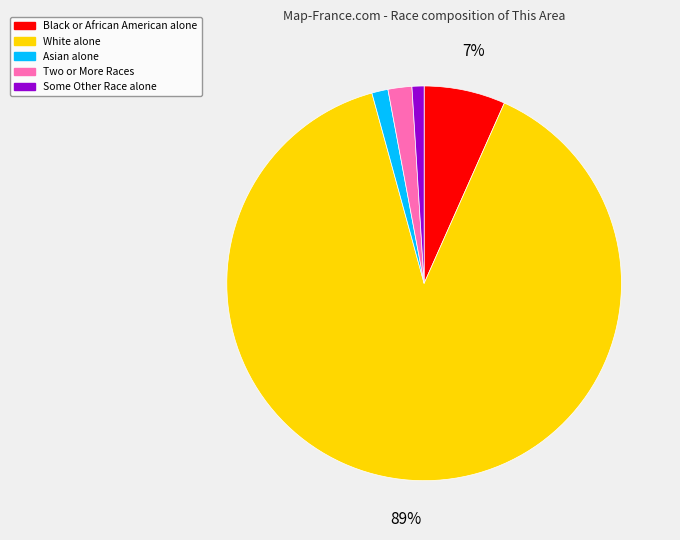

What is the largest slice in the pie chart?

White alone